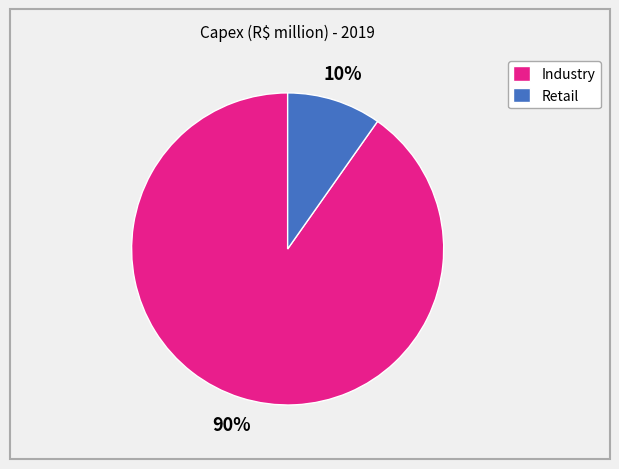

What percentage is the Industry slice, to the nearest percent?

90%